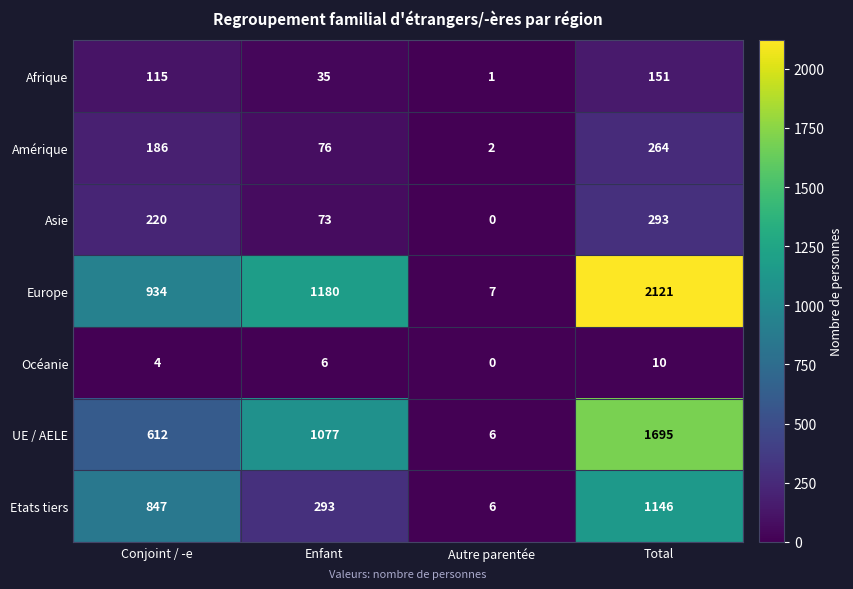

What is the difference between the Océanie values at Autre parentée and Enfant?

6